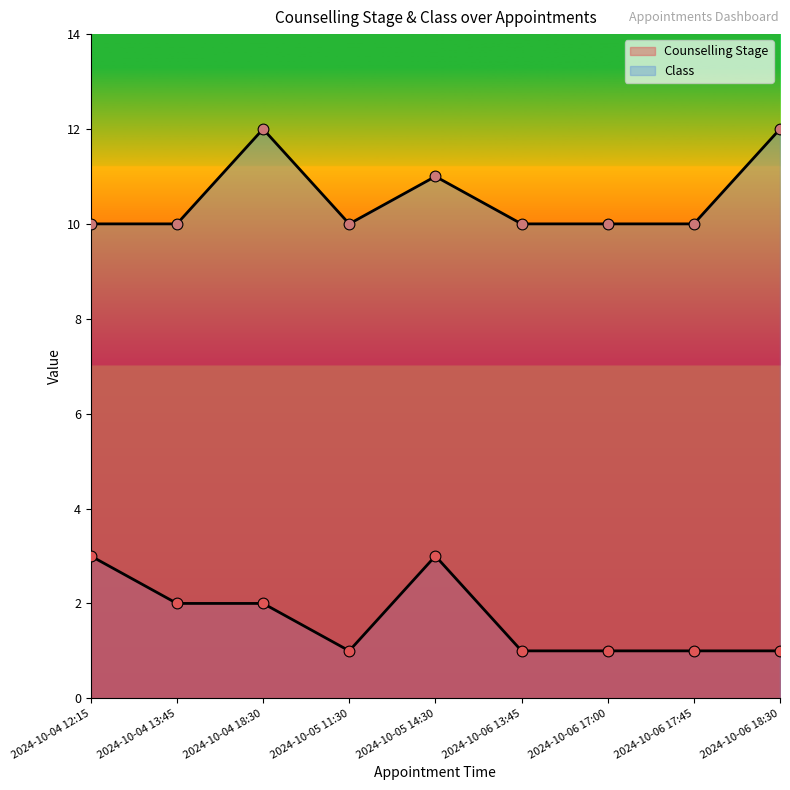

What are all the series names shown in the legend?

Counselling Stage, Class